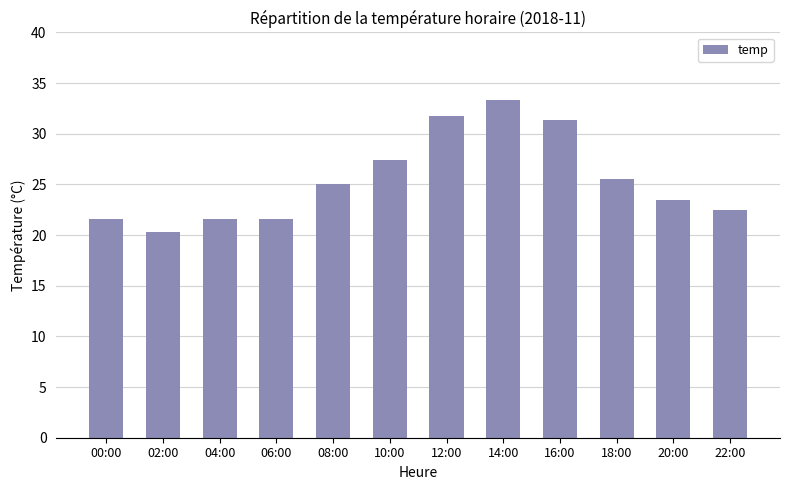

What is the value of the 11th bar from the left?

23.5